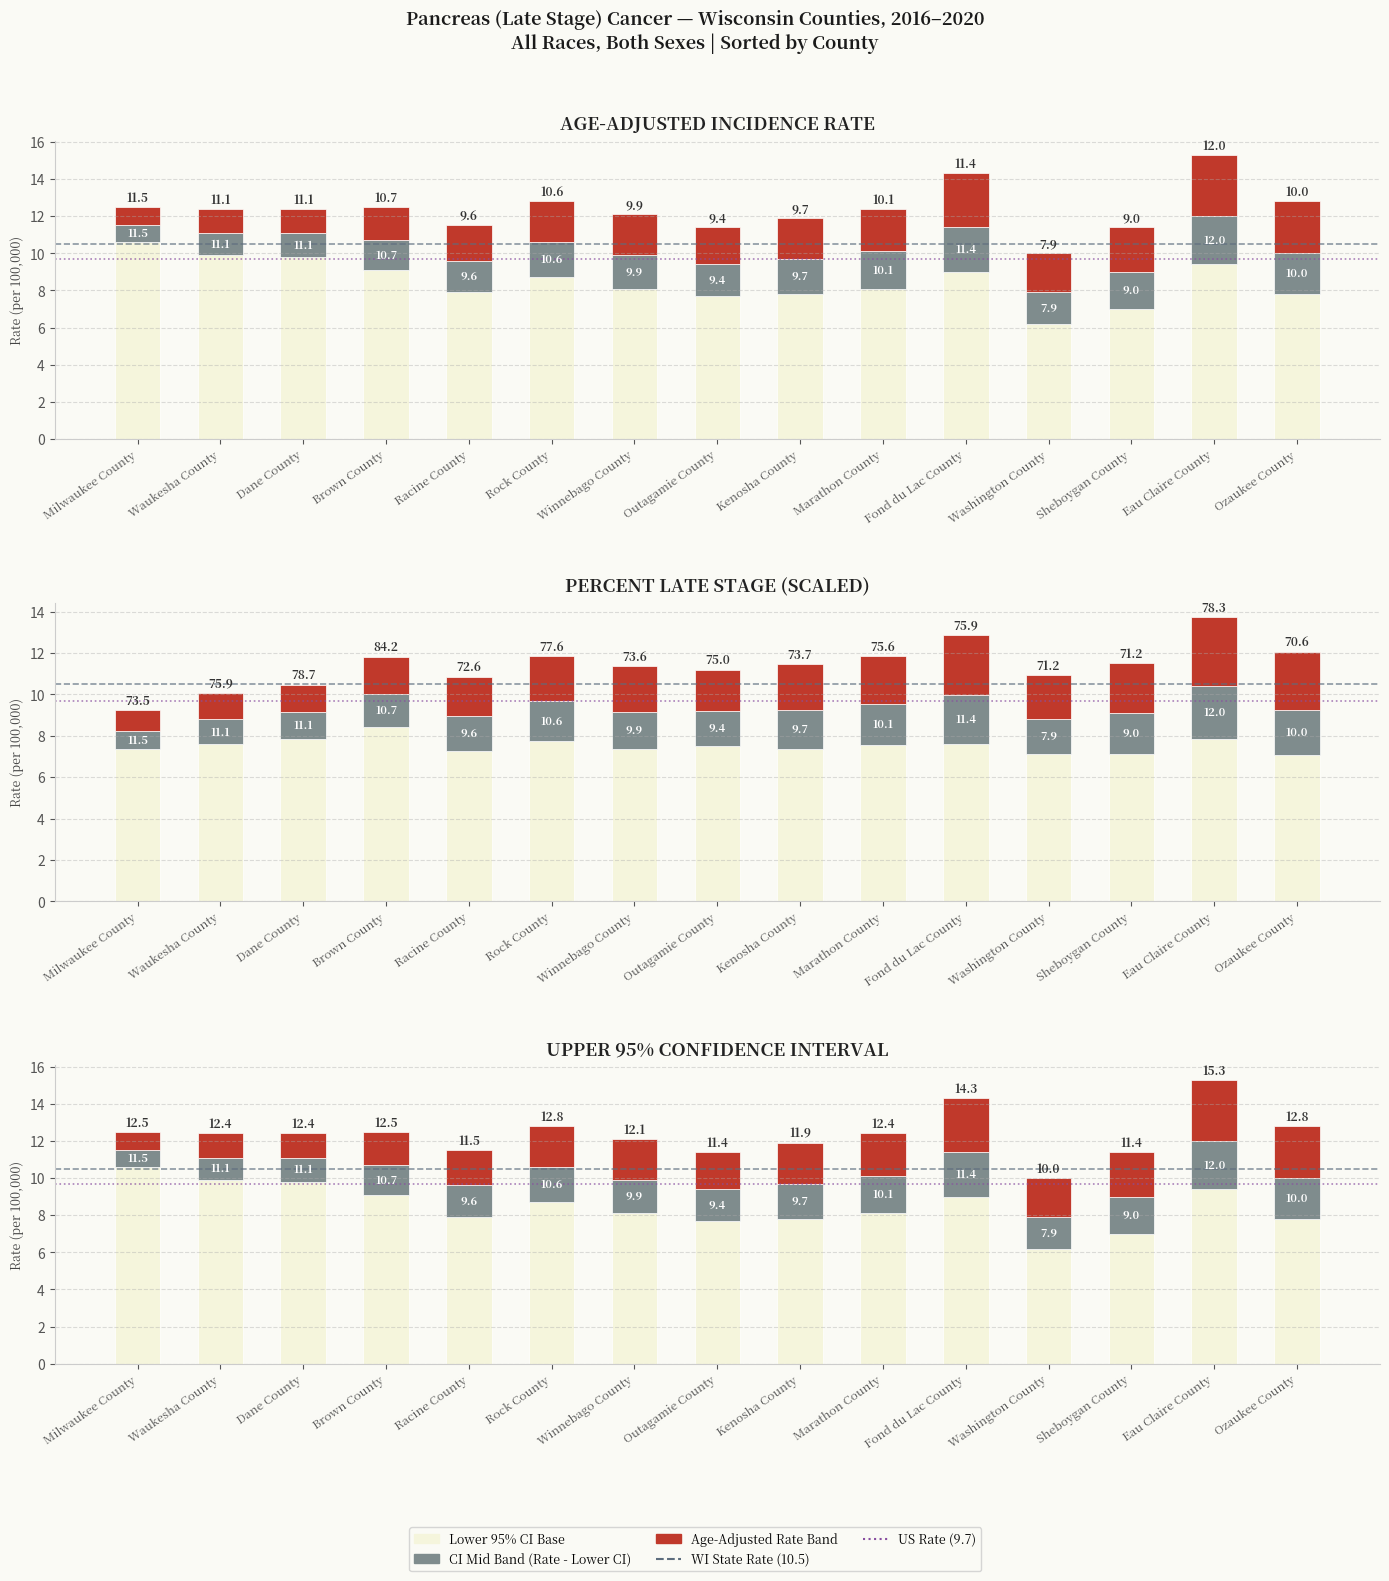

What is the average value of the Lower 95% CI series?

8.5